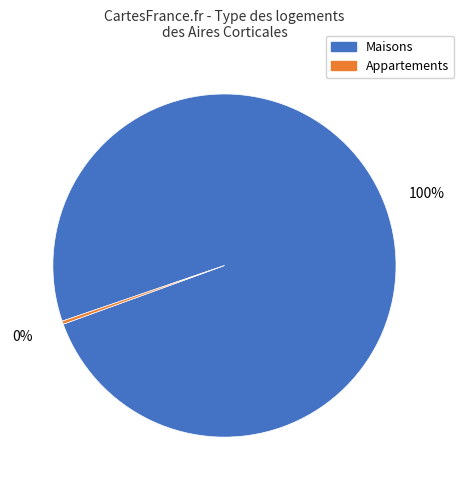

What percentage is the Maisons slice, to the nearest percent?

100%